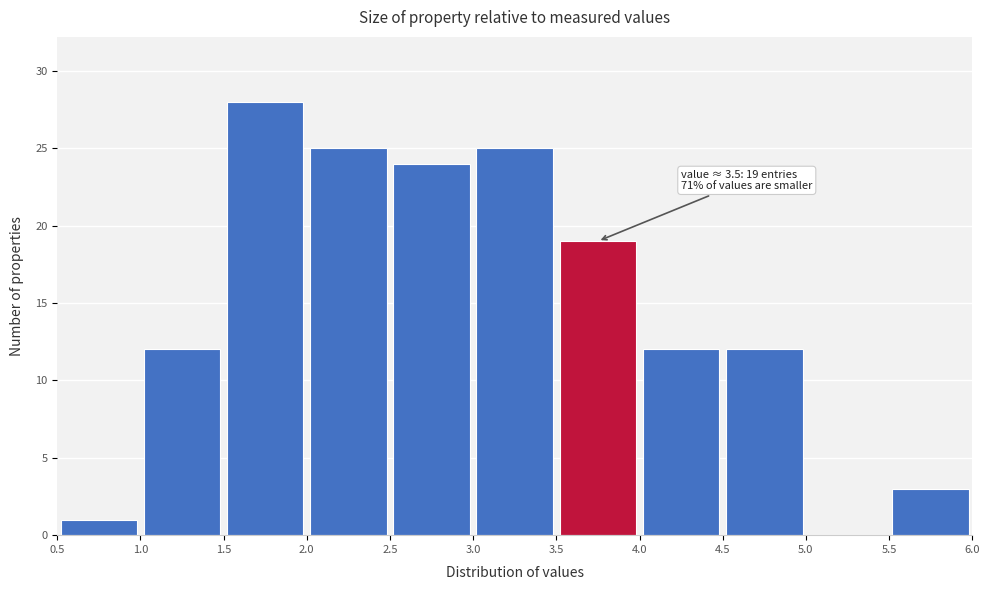

Over which range of the x-axis is the bar tallest?

1.5 to 2.0